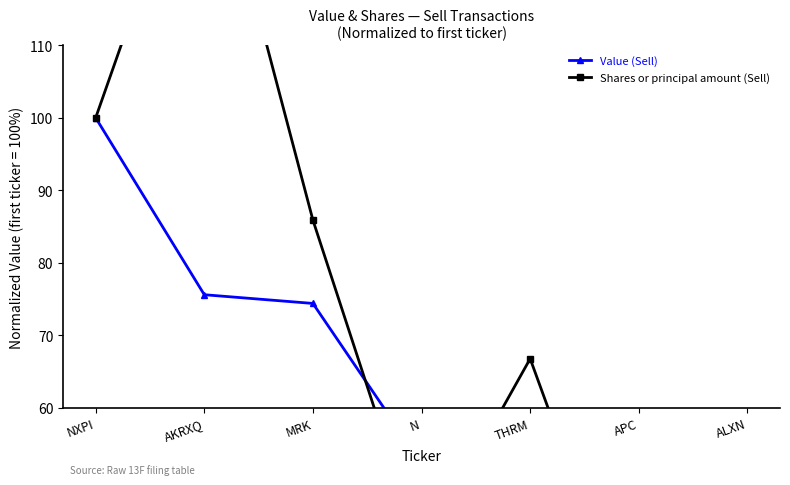

Count the number of data series in this chart.

2